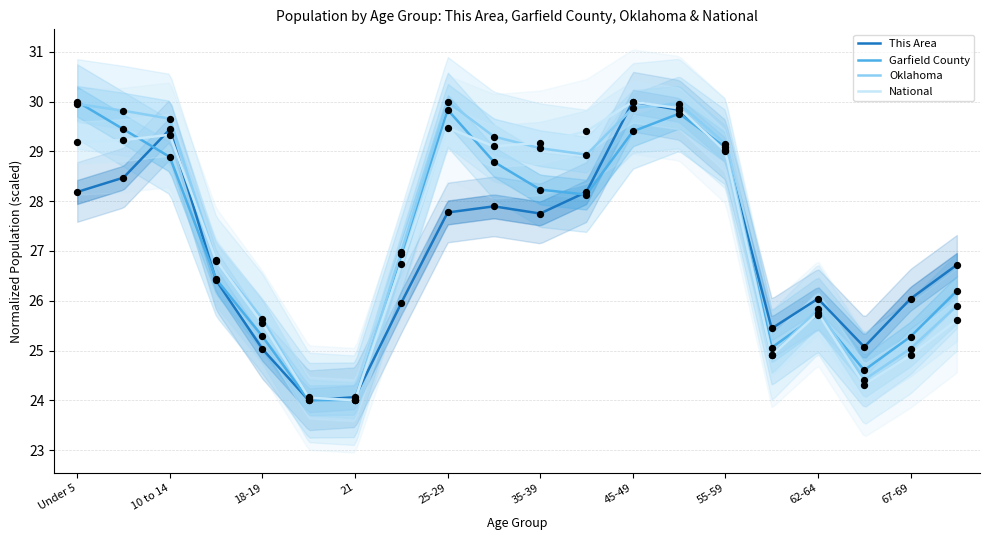

At how many categories does at least one series exceed 24?

20